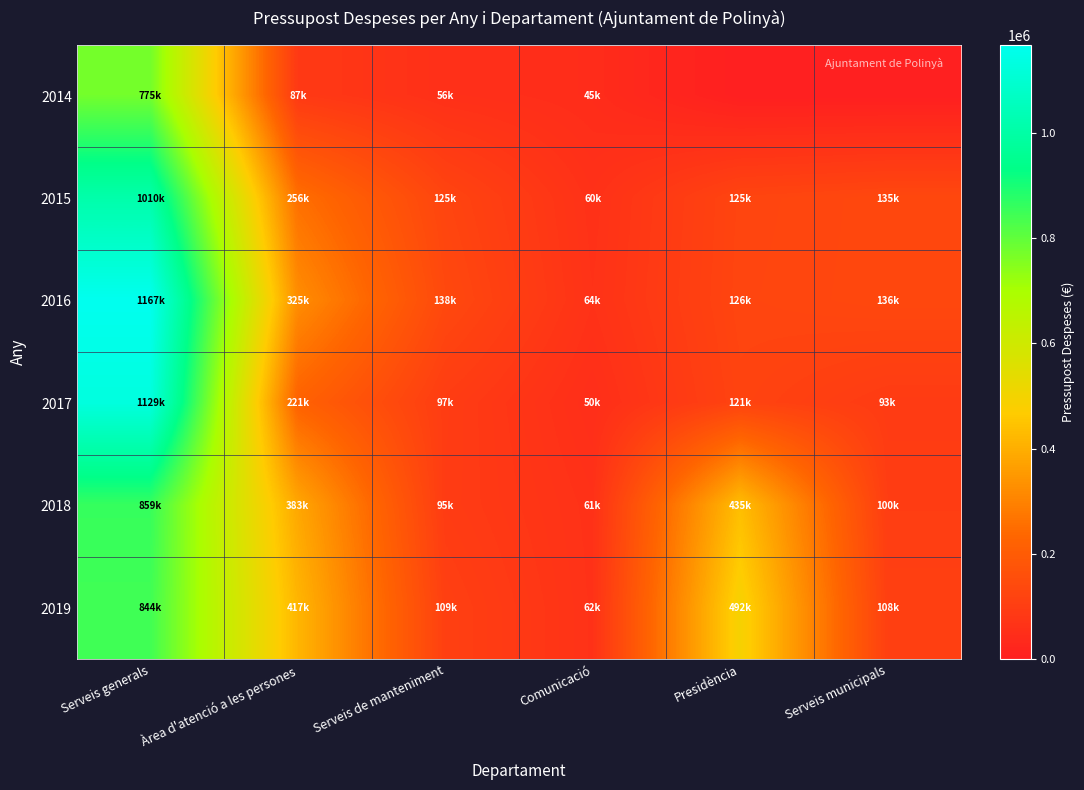

How many categories are shown in the chart?

6